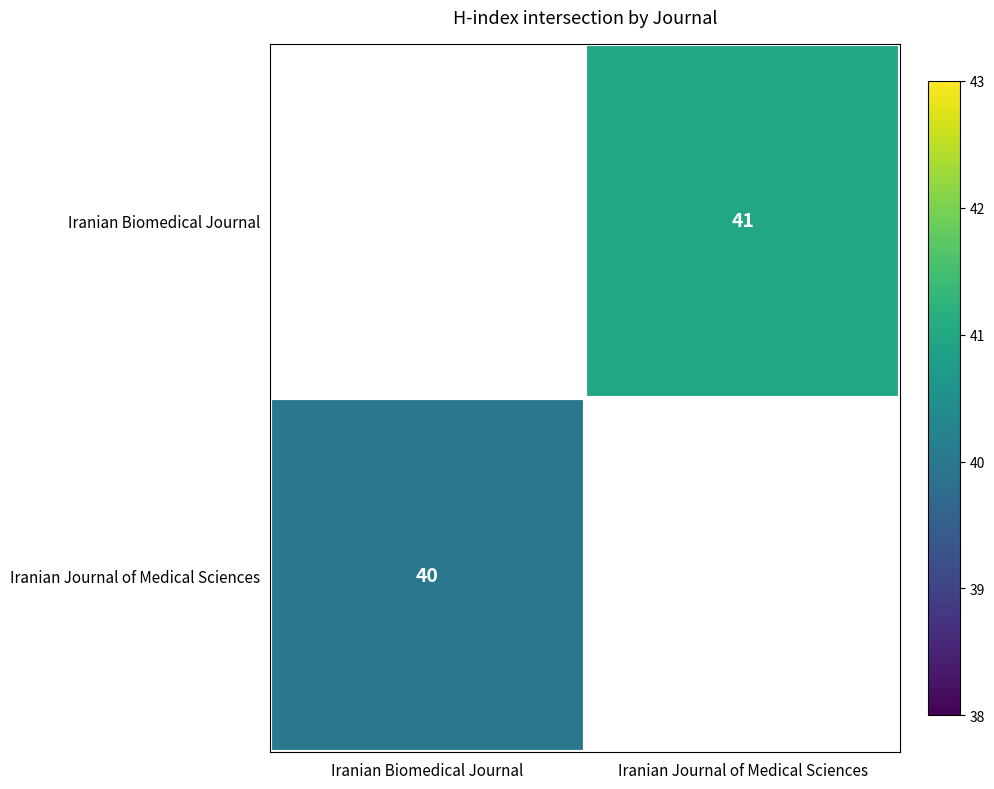

True or false: Iranian Biomedical Journal has a value of 41 at Iranian Journal of Medical Sciences.

True